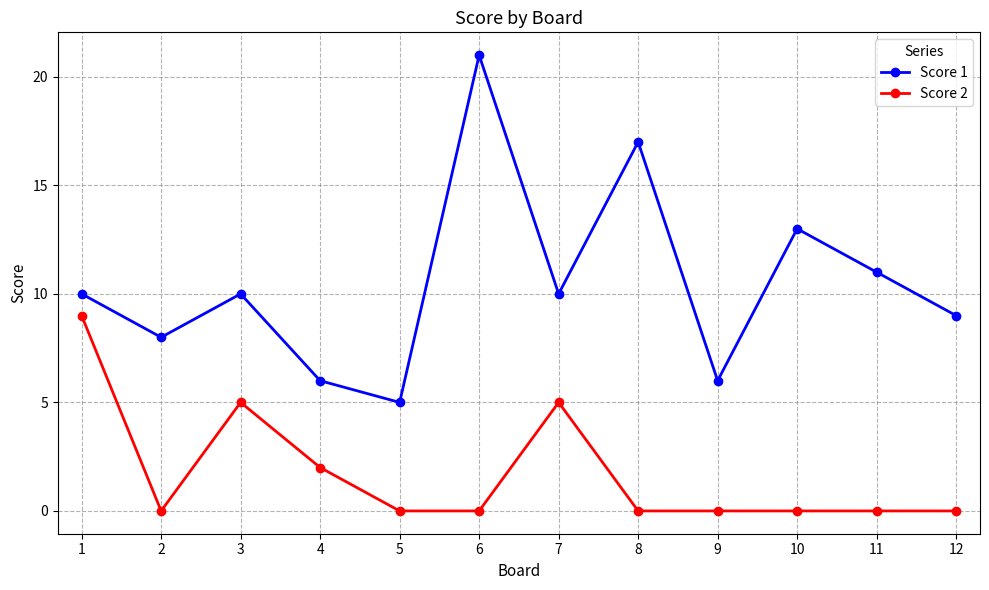

Which series has the largest total across all categories?

Score 1